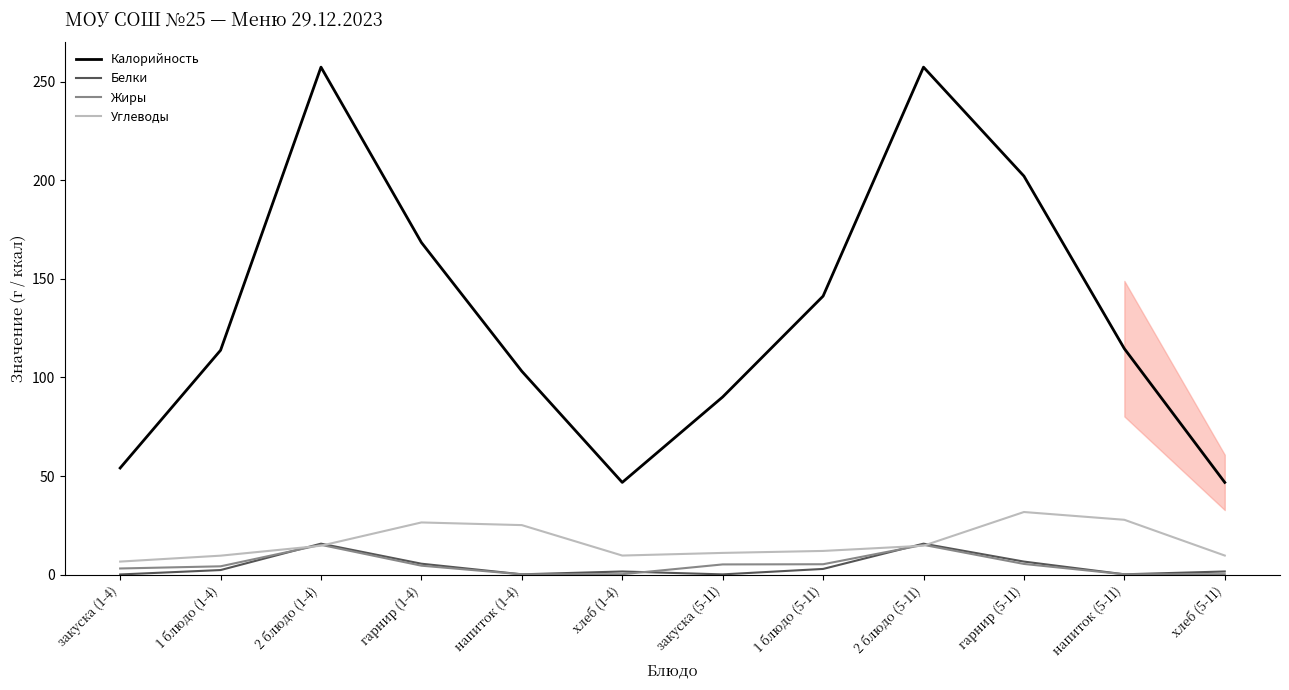

What is the maximum value shown in the chart?

257.4